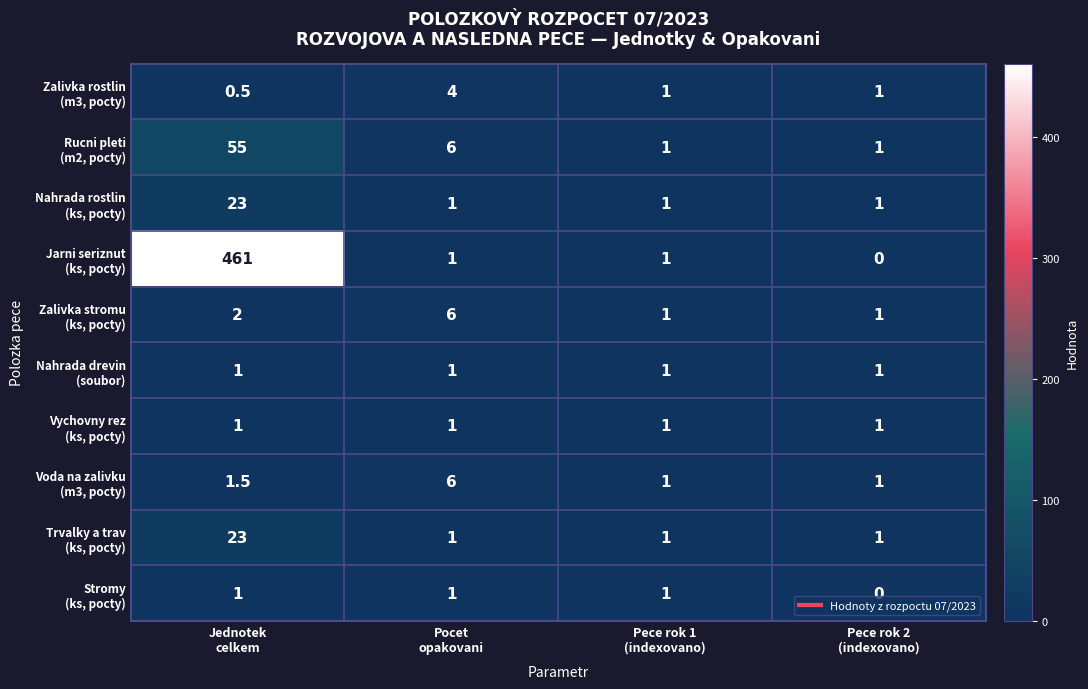

What is the greatest value displayed?

461.0